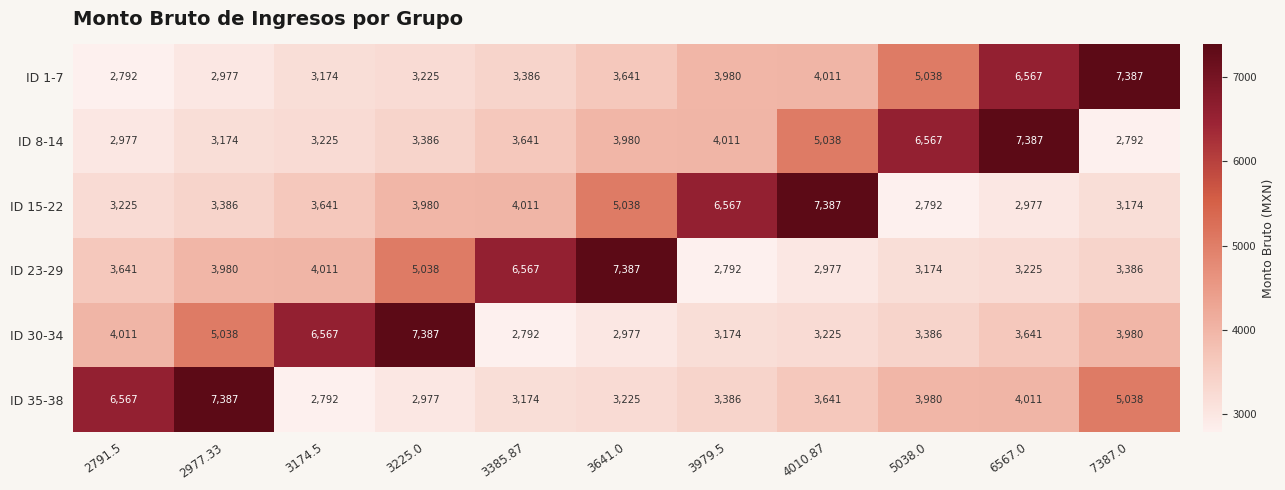

At which label is ID 8-14 closest to 5089?

4010.87